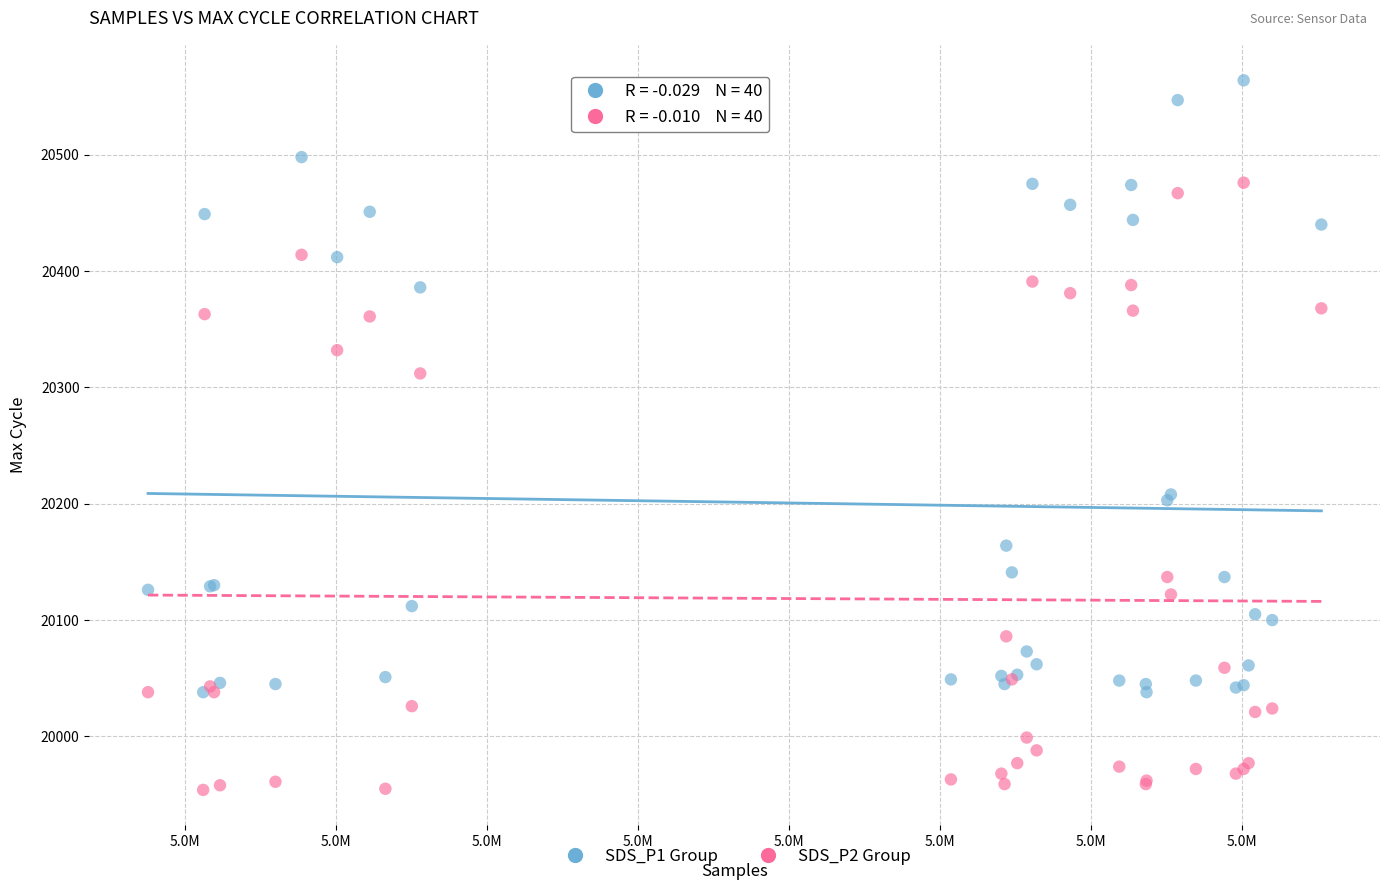

Which series reaches the maximum Y coordinate?

SDS_P1 Group